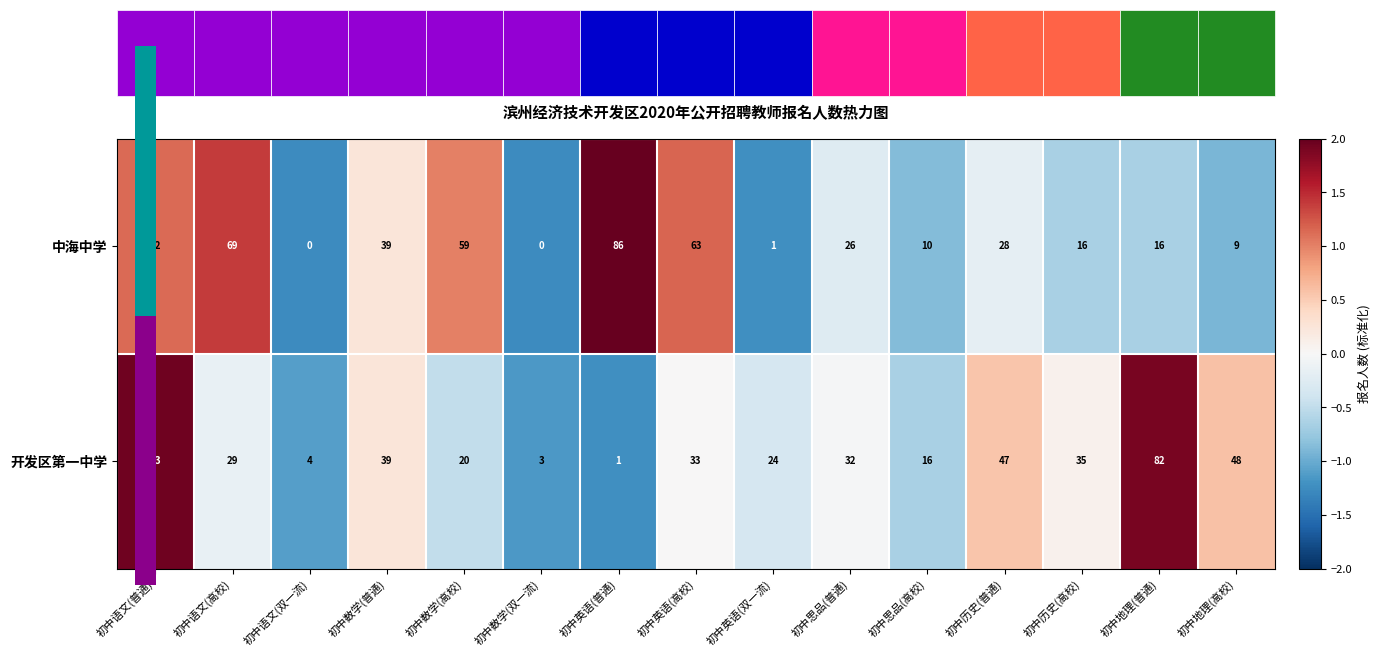

At which label is 开发区第一中学 closest to 42?

初中数学(普通)